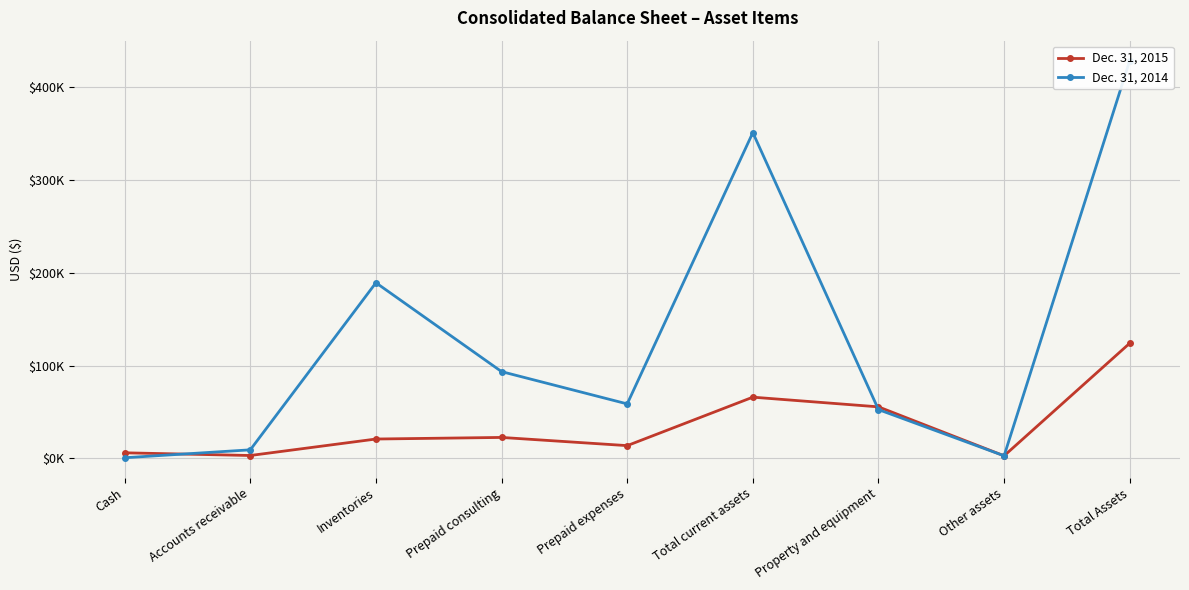

What is the sum of the Dec. 31, 2014 values at Inventories and Other assets?

191935